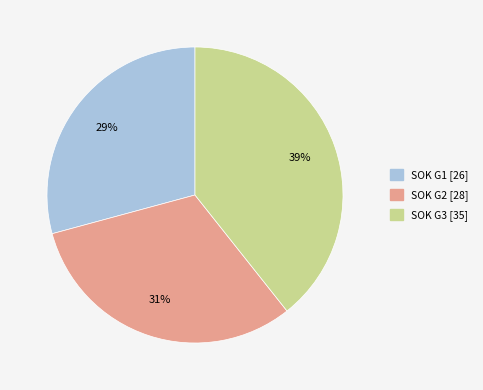

Combined, do SOK G3 and SOK G2 account for over 50%?

Yes